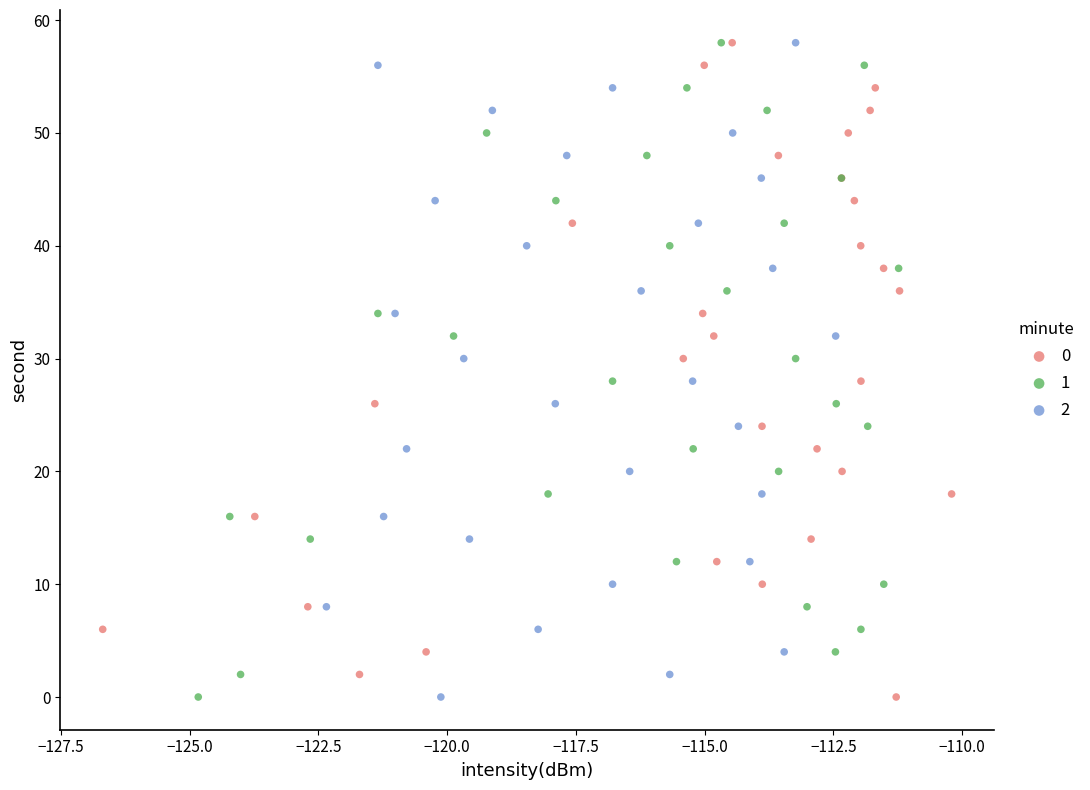

What are all the series names shown in the legend?

0, 1, 2